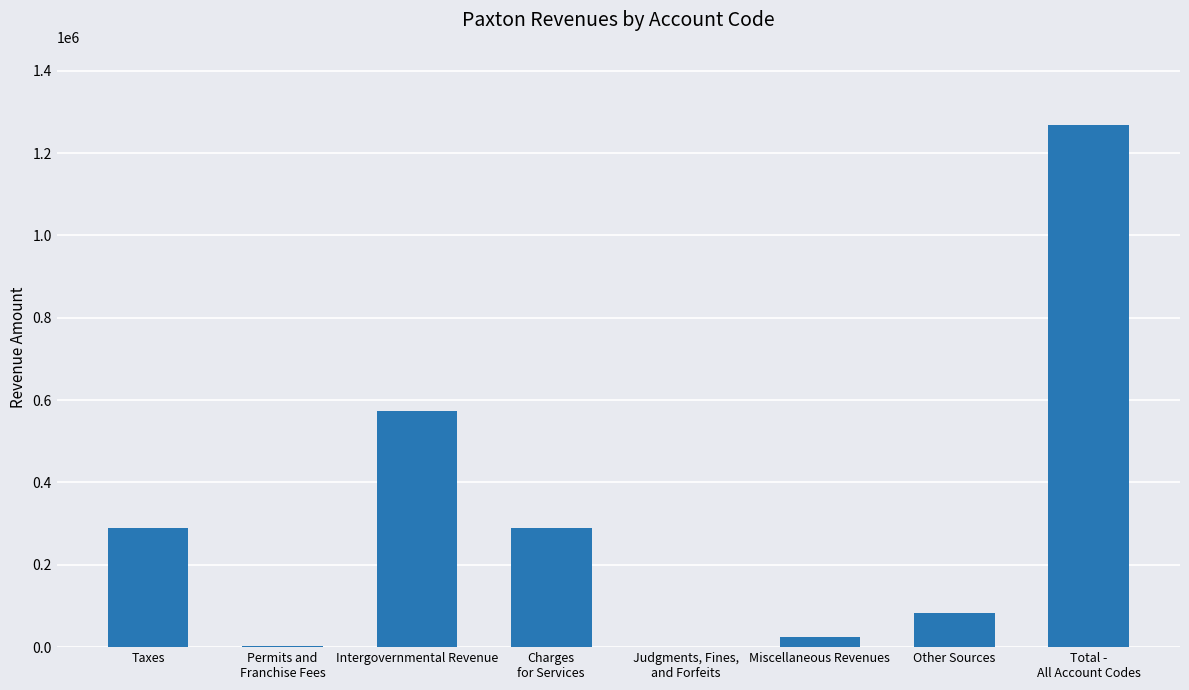

What is the sum of all values?

2536006